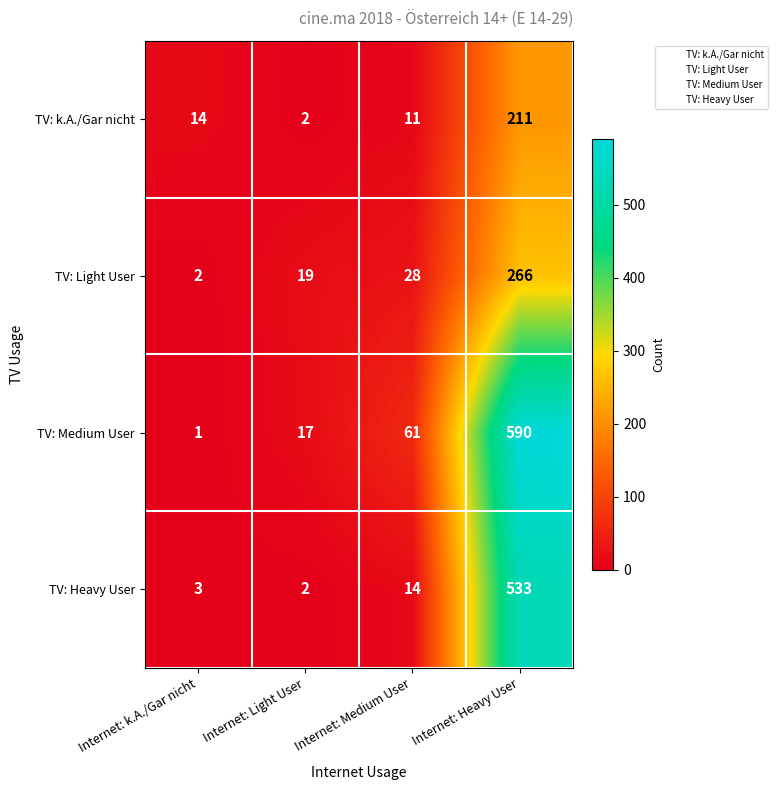

Reading right to left, list all the values displayed in this chart.

TV: k.A./Gar nicht: Internet: Heavy User=211	Internet: Medium User=11	Internet: Light User=2	Internet: k.A./Gar nicht=14
TV: Light User: Internet: Heavy User=266	Internet: Medium User=28	Internet: Light User=19	Internet: k.A./Gar nicht=2
TV: Medium User: Internet: Heavy User=590	Internet: Medium User=61	Internet: Light User=17	Internet: k.A./Gar nicht=1
TV: Heavy User: Internet: Heavy User=533	Internet: Medium User=14	Internet: Light User=2	Internet: k.A./Gar nicht=3